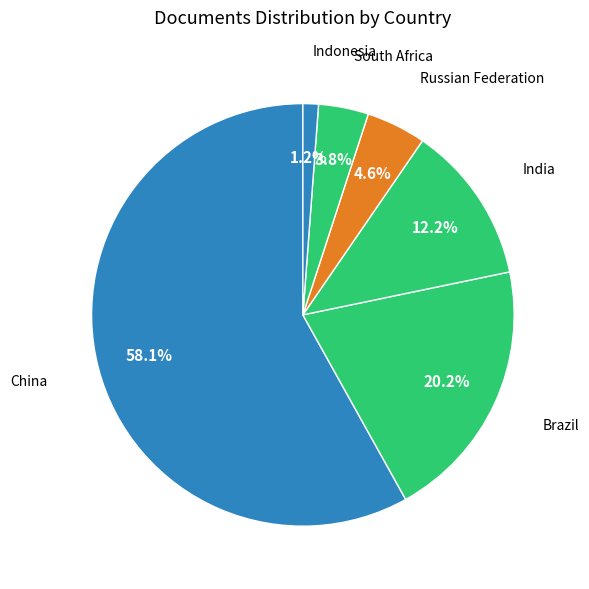

How many segments does this pie chart have?

6